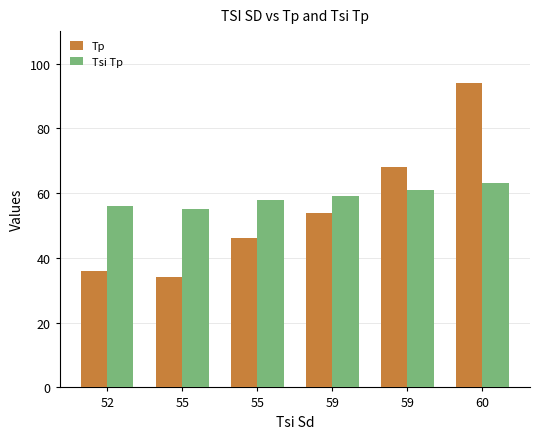

What is the sum of the Tsi Tp values at 55 and 55?

113